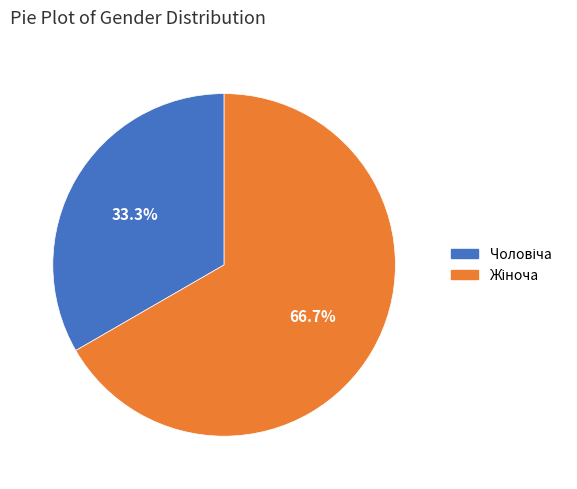

Is there any slice that represents more than half of the pie?

Yes